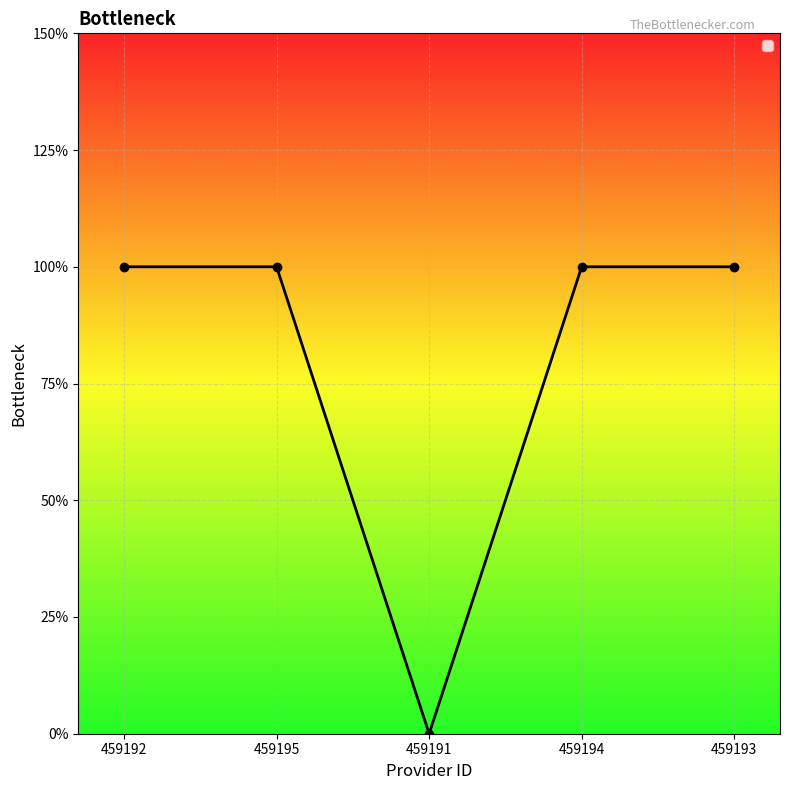

List the labels in order of value, largest first.

459192, 459195, 459194, 459193, 459191